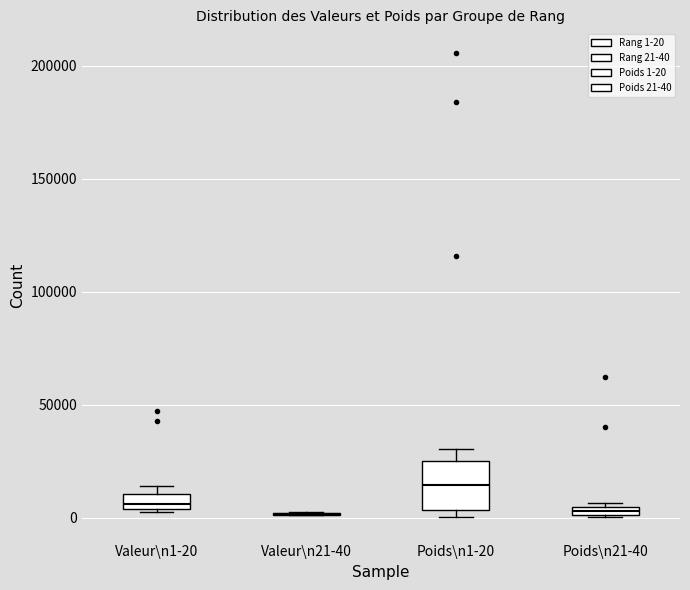

Which box is the tallest, from its lower edge to its upper edge?

Poids\n1-20